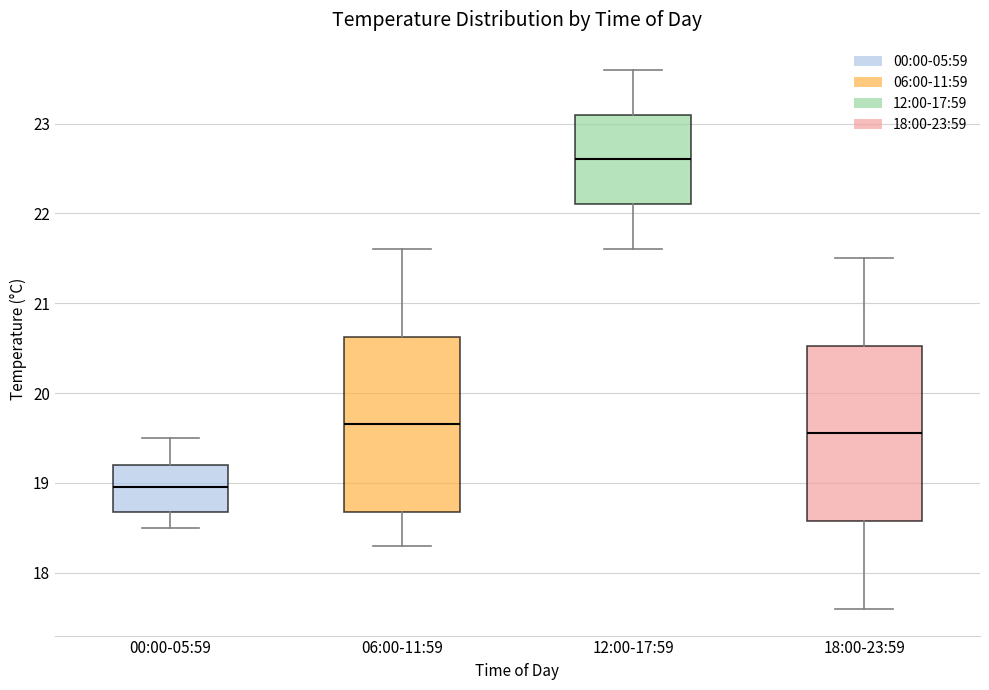

Where does the median line of the box for 18:00-23:59 sit on the y-axis? The values are not printed on the chart, so give them approximately, as read against the axis.

19.6